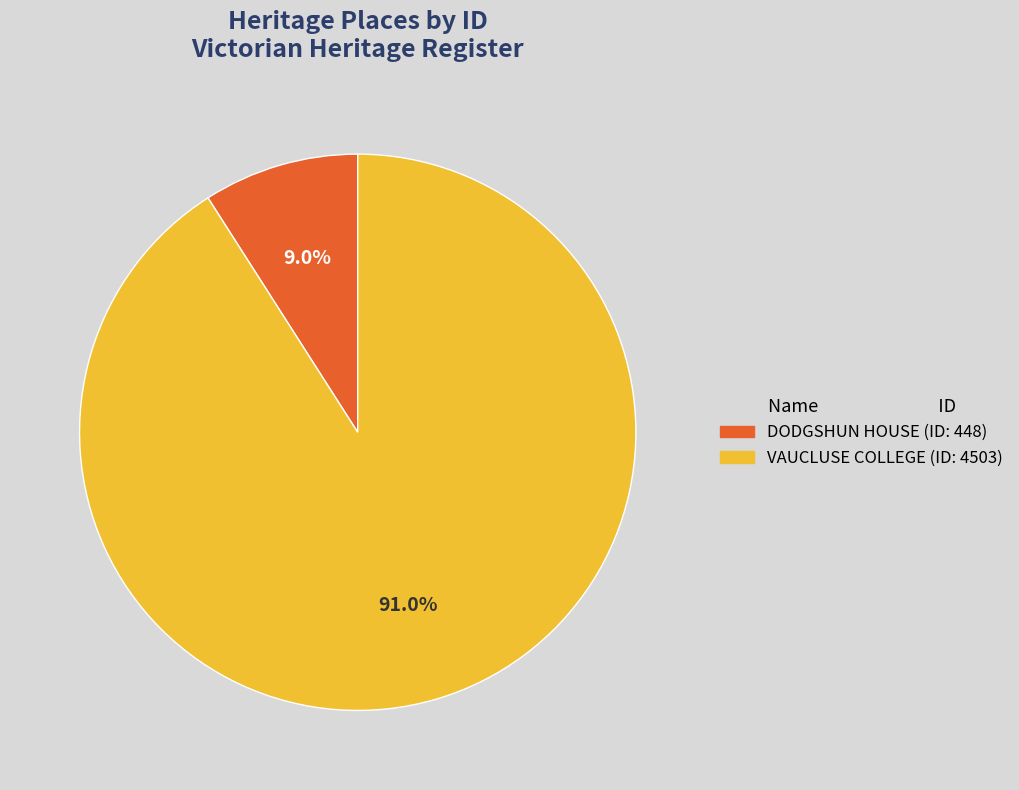

Is DODGSHUN HOUSE the majority of the pie?

No